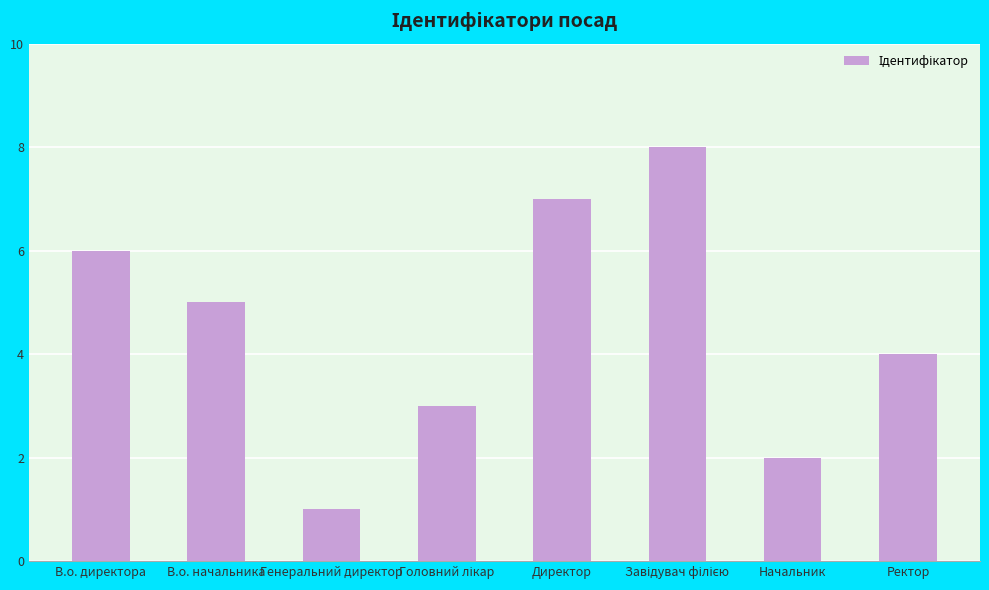

At which label does the data first exceed 5?

В.о. директора